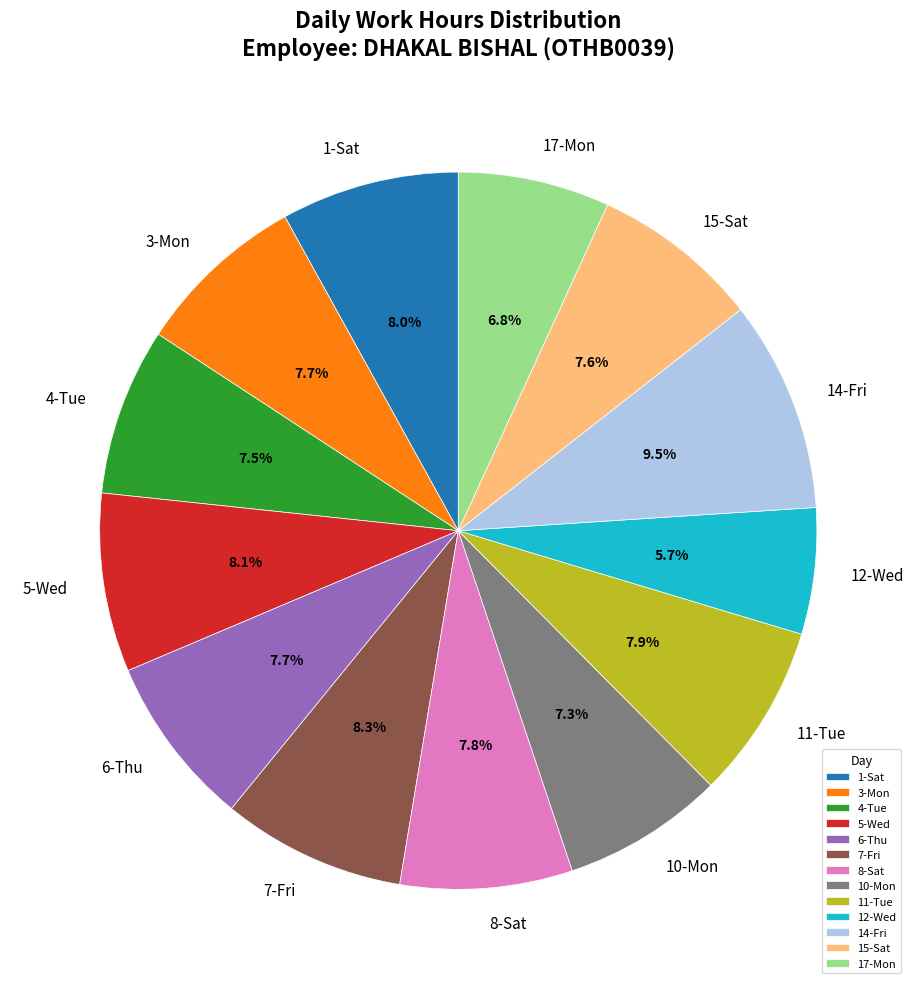

What is the ratio of the value at 8-Sat to the value at 14-Fri?

0.8